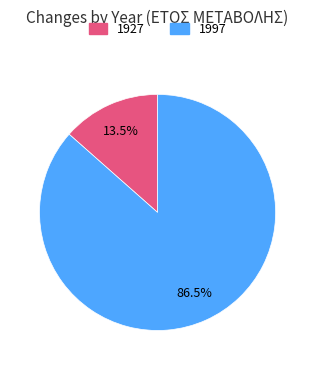

How many slices are in this pie chart?

2